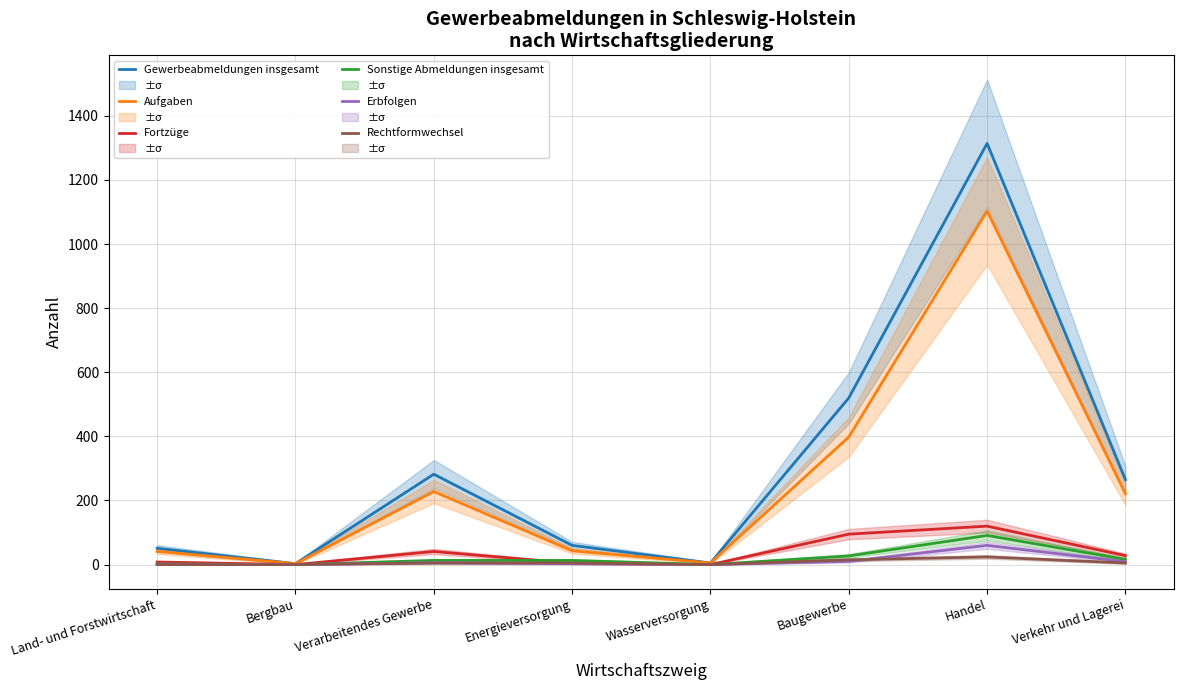

Which series has the largest range (max minus min)?

Gewerbeabmeldungen insgesamt